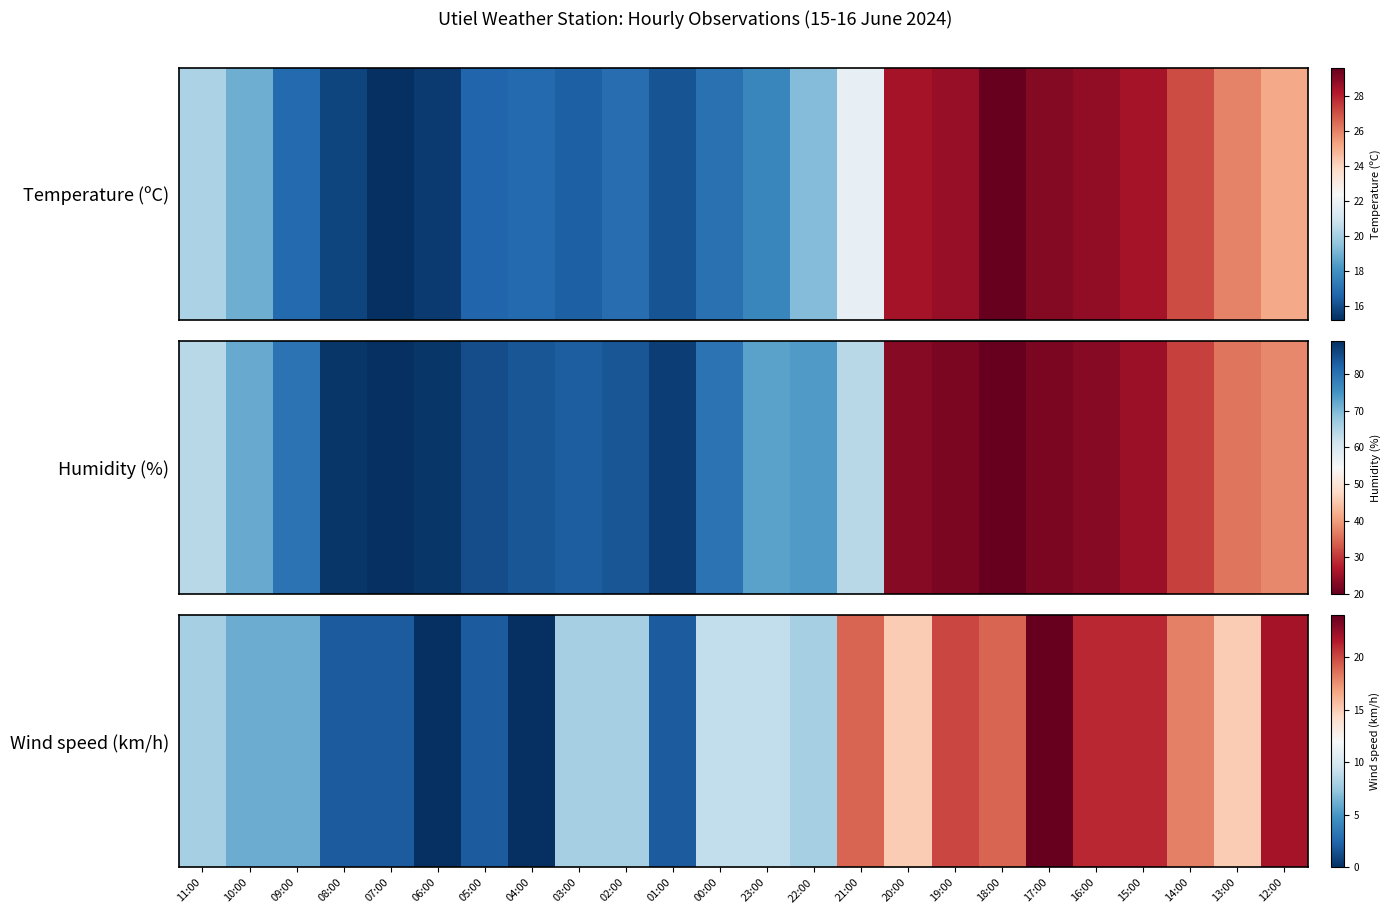

What is the ratio of the value at 01:00 to the value at 17:00?

0.1